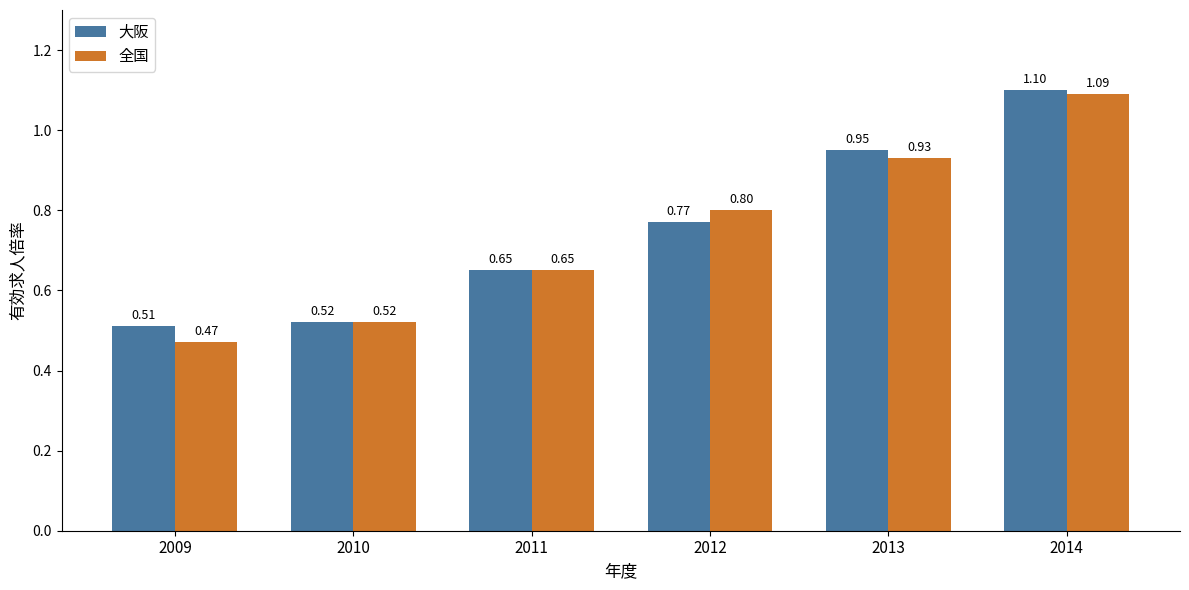

The value of 全国 at 2011 is 1.0. True or false?

False